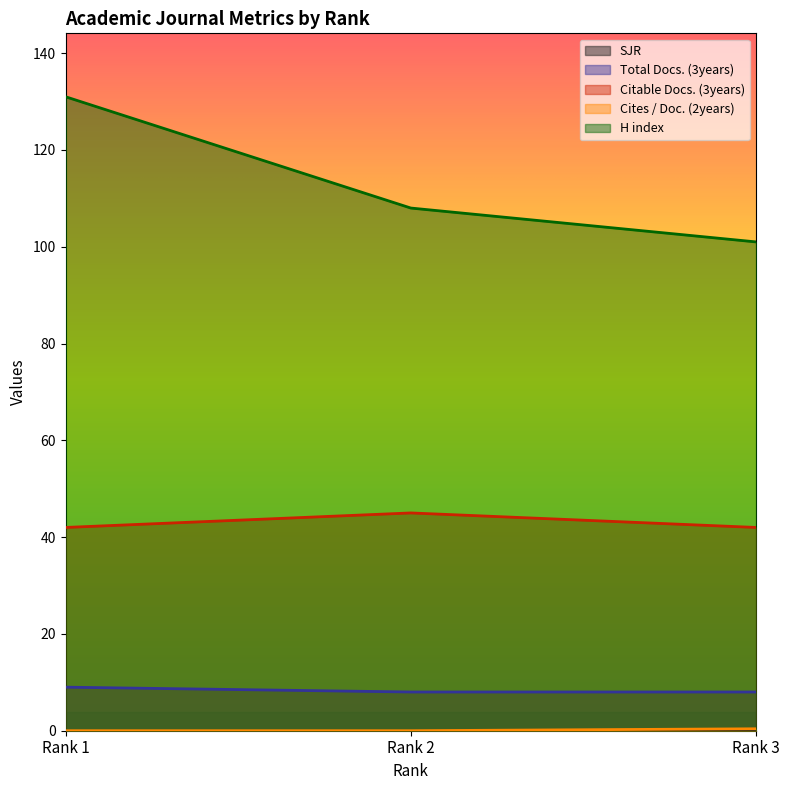

Reading left to right, what are all the values shown in this chart?

Total Docs. (3years): Rank 1=9.0	Rank 2=8.0	Rank 3=8.0
Citable Docs. (3years): Rank 1=42.0	Rank 2=45.0	Rank 3=42.0
Cites / Doc. (2years): Rank 1=0.0	Rank 2=0.0	Rank 3=0.4
H index: Rank 1=131.0	Rank 2=108.0	Rank 3=101.0